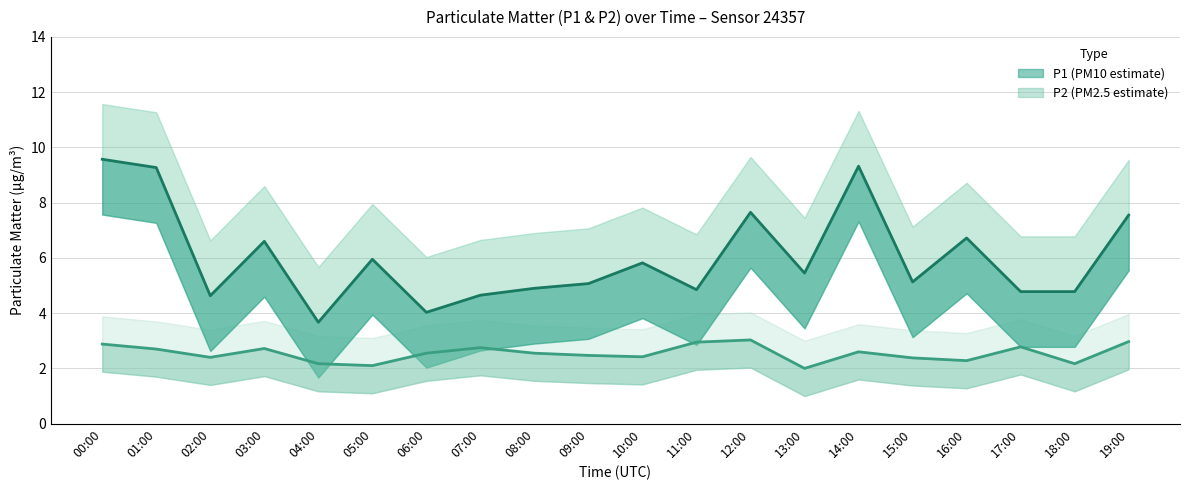

At which label does P1_upper first exceed 7?

00:00